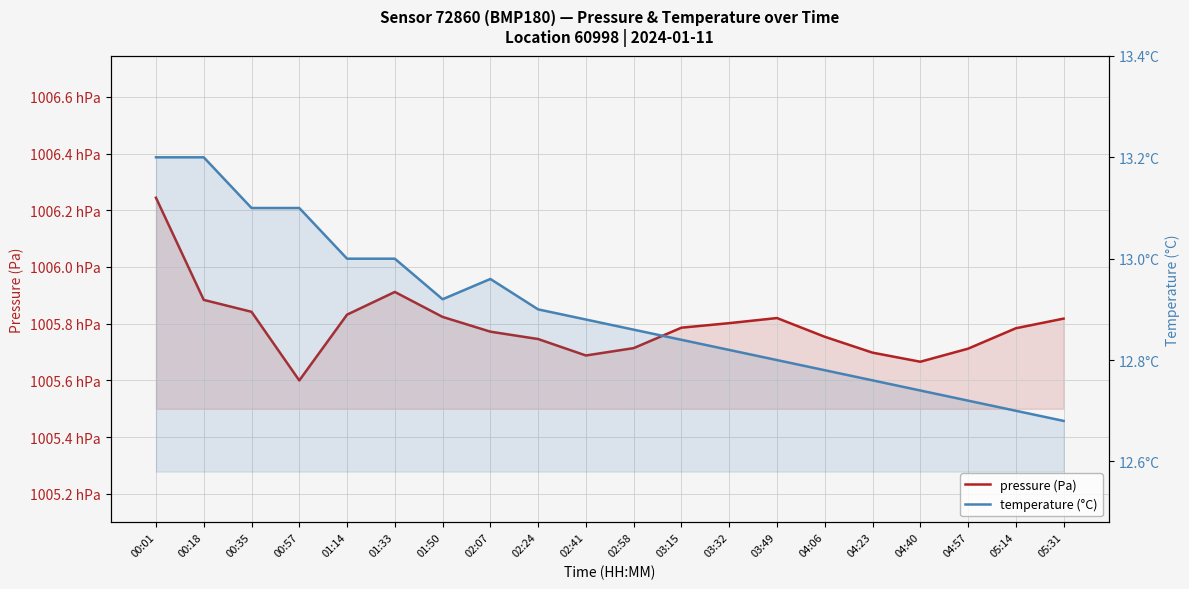

What are all the series names shown in the legend?

pressure (Pa), temperature (°C)